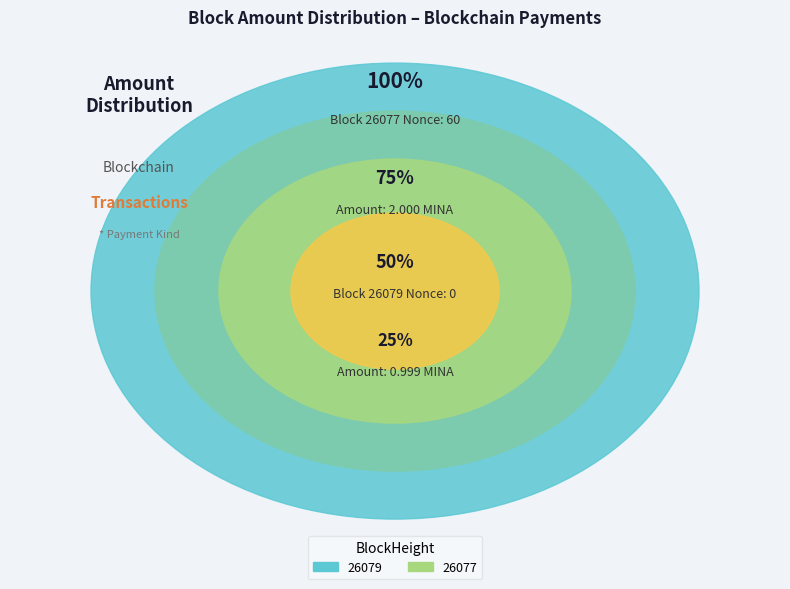

What is the change in value from 26079 to 26077?

+60